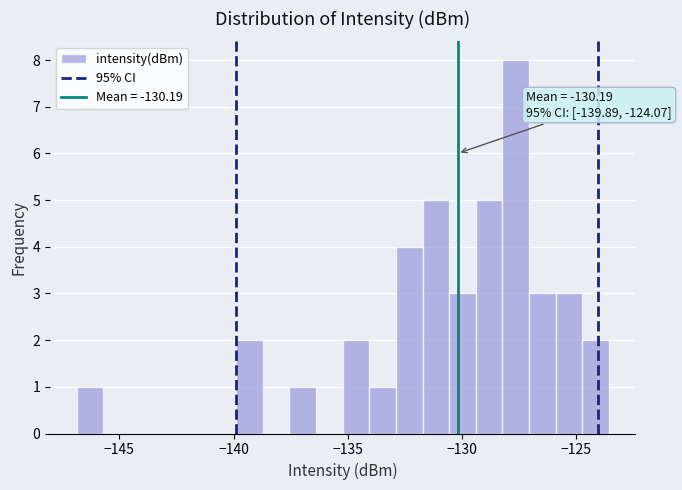

Read against the x-axis, roughly where is the centre of the tallest bar?

-127.5